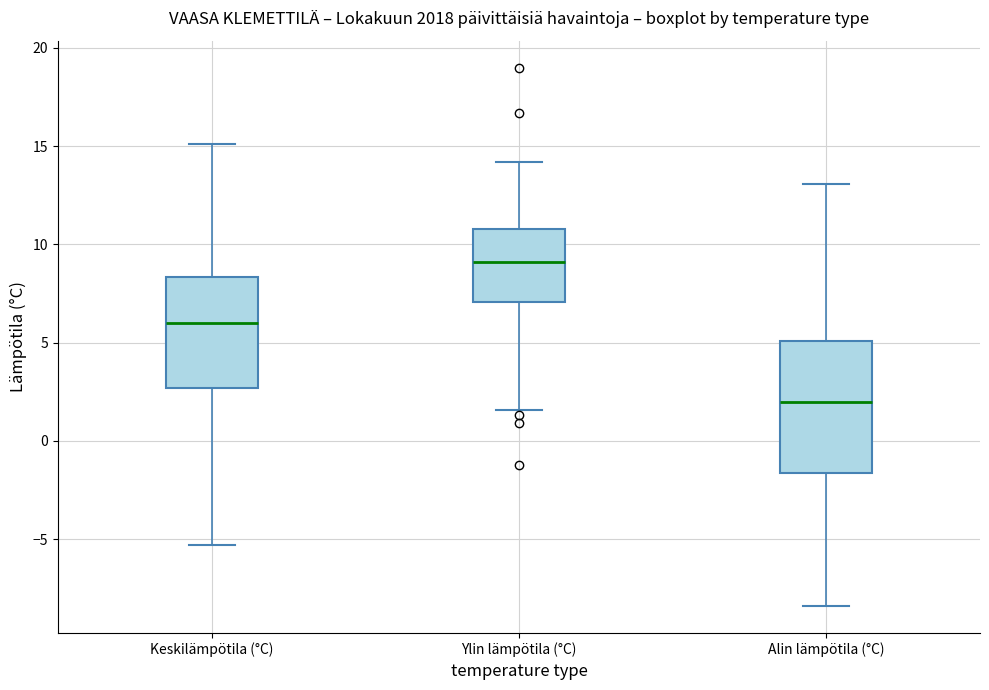

Reading left to right, read every box against the y-axis: the position of its median line, the range the box covers, and the ends of its whiskers. The values are not printed on the chart, so give them approximately, as read against the axis.

Keskilämpötila (°C): median 6.0, box 2.5 to 8.5, whiskers -5.5 to 15.0
Ylin lämpötila (°C): median 9.0, box 7.0 to 11.0, whiskers 1.5 to 14.0
Alin lämpötila (°C): median 2.0, box -1.5 to 5.0, whiskers -8.5 to 13.0